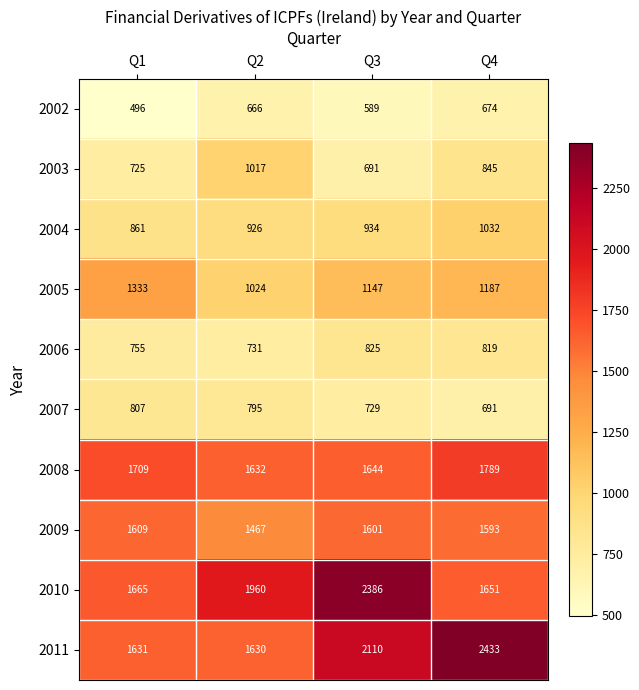

What is the spread (max minus min) of values at Q3?

1797